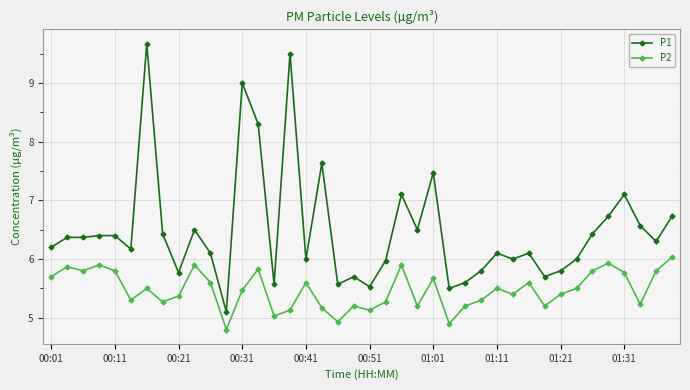

What is the average value of the P1 series?

6.5